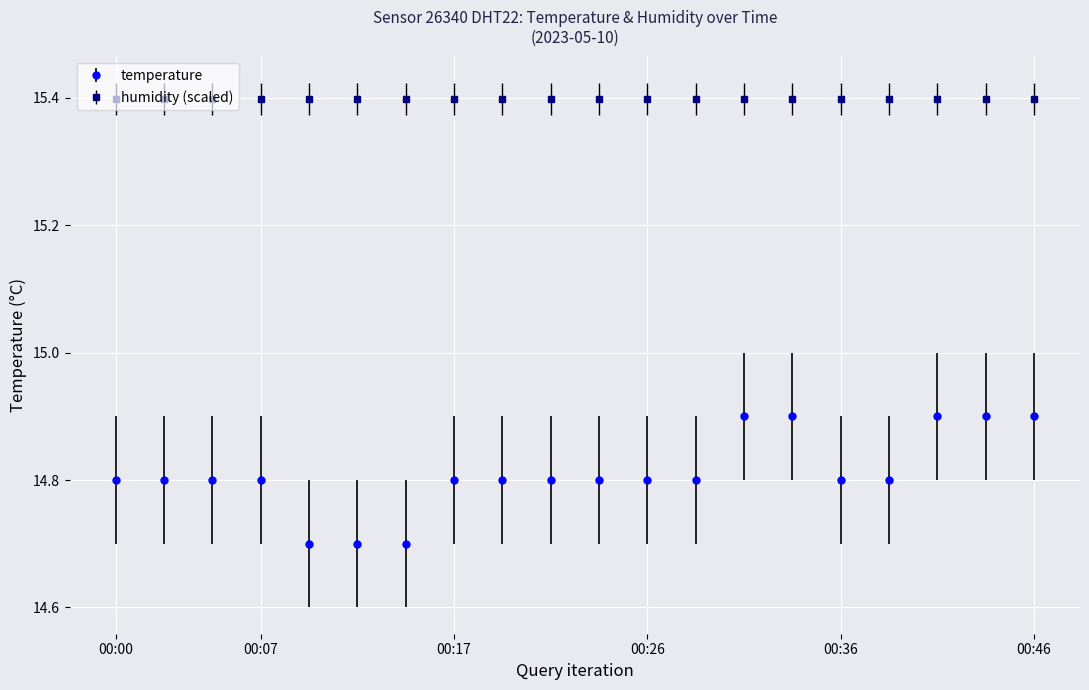

True or false: humidity (scaled) and temperature intersect in this chart.

False